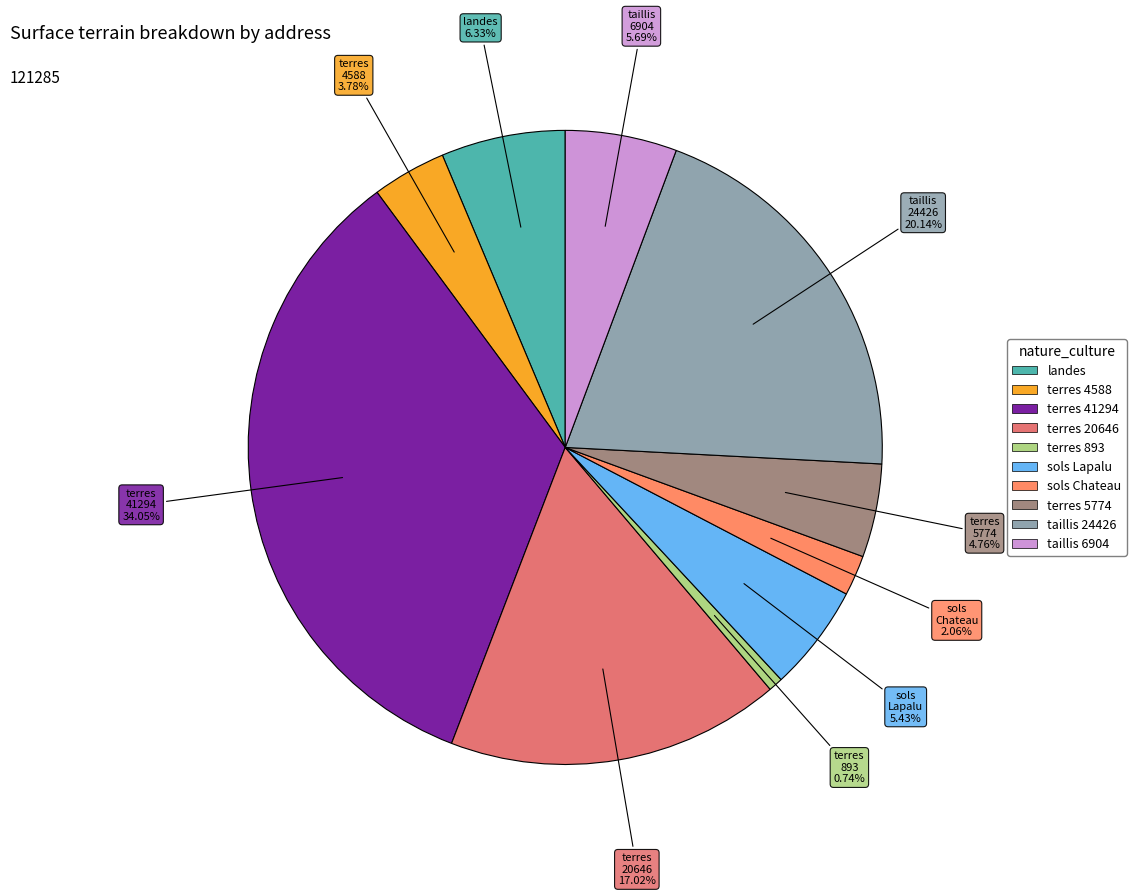

Is there a majority slice in this chart?

No